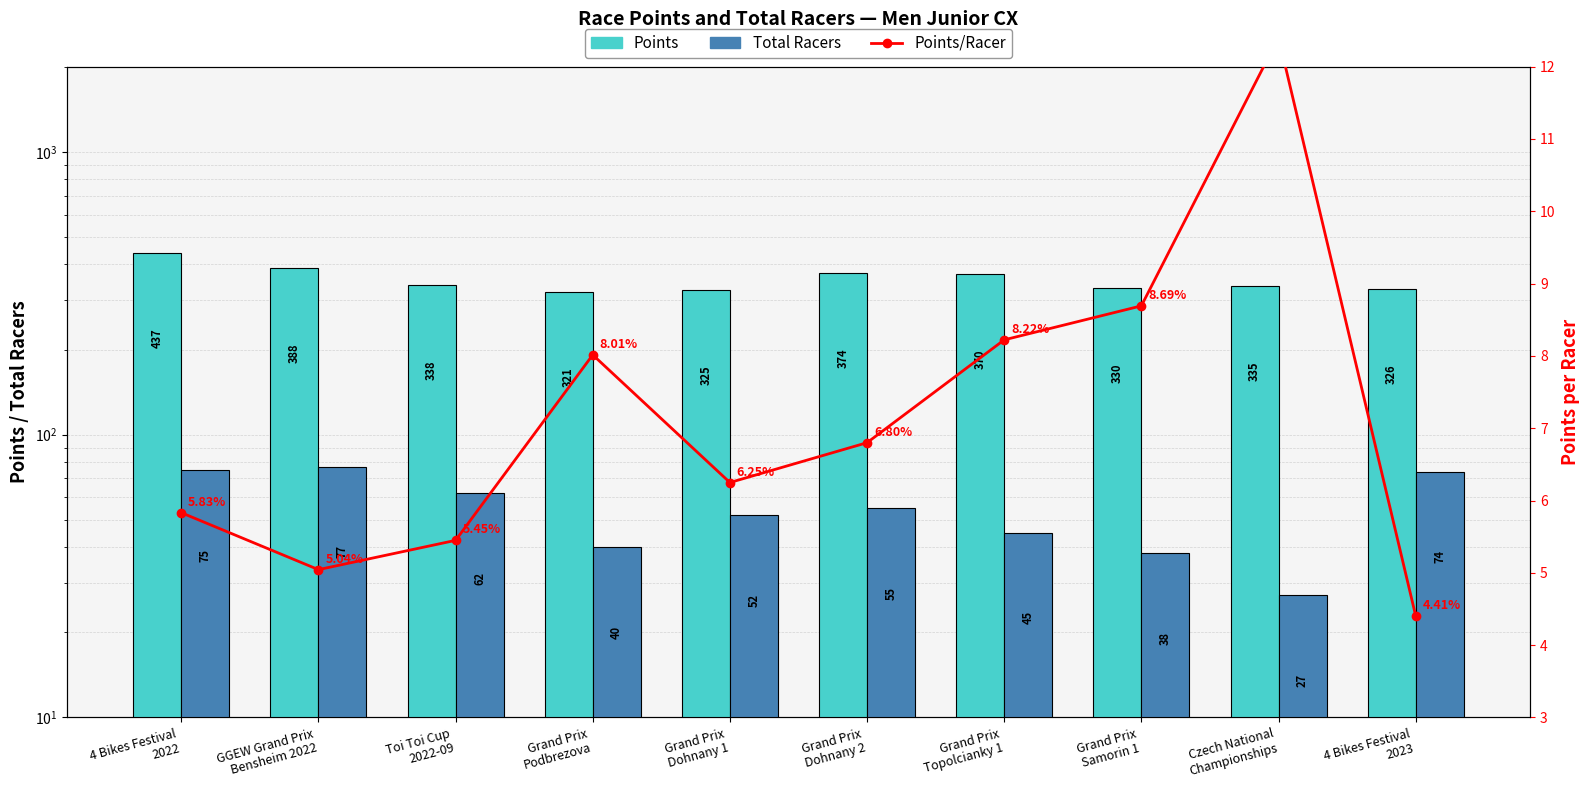

Reading left to right, extract all data points from this chart.

Points: 437.4	388.4	337.9	320.6	325.0	374.0	370.0	330.3	334.9	326.0
Total Racers: 75.0	77.0	62.0	40.0	52.0	55.0	45.0	38.0	27.0	74.0
Points/Racer: 5.8	5.0	5.4	8.0	6.2	6.8	8.2	8.7	12.4	4.4